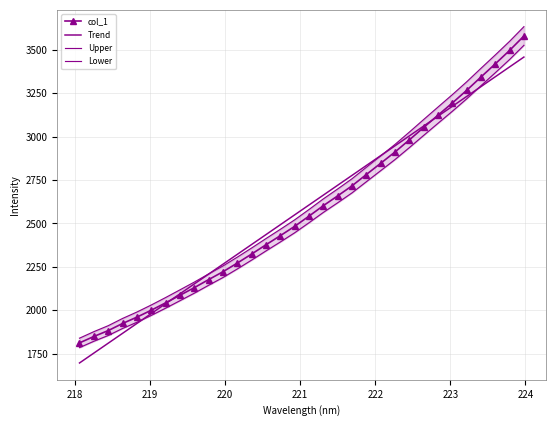

Is the value of Trend at 10 greater than the value of col_1 at 20?

No